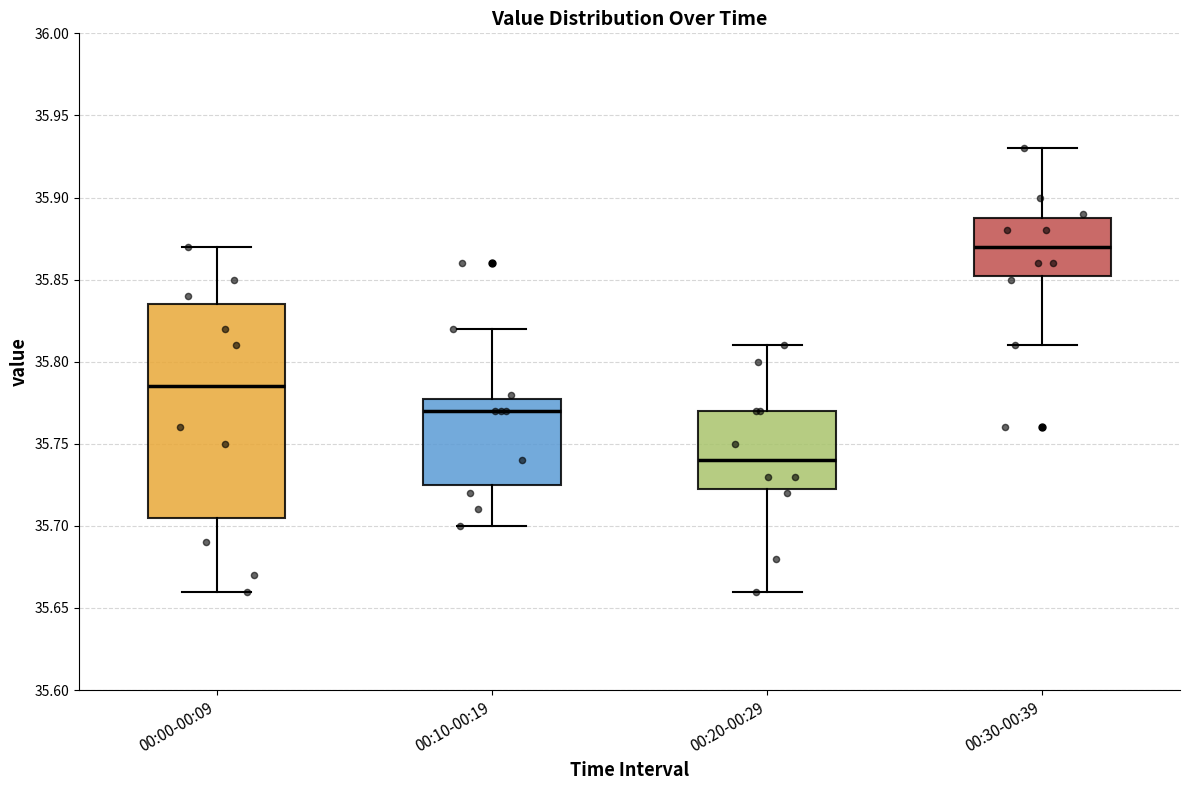

Where is the lower edge of the box for 00:00-00:09 on the y-axis? The values are not printed on the chart, so give them approximately, as read against the axis.

35.705